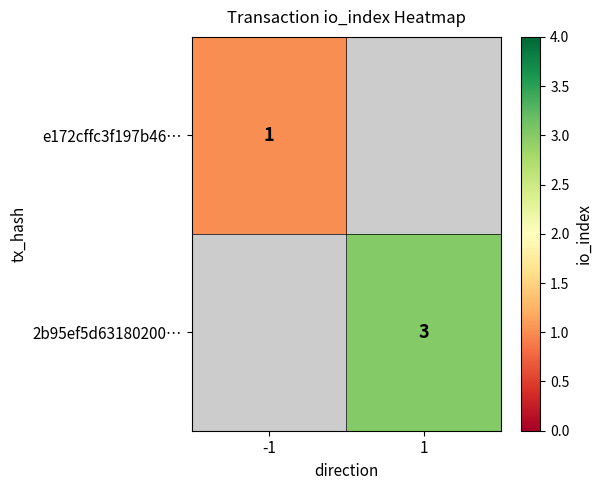

Count the number of data series in this chart.

2